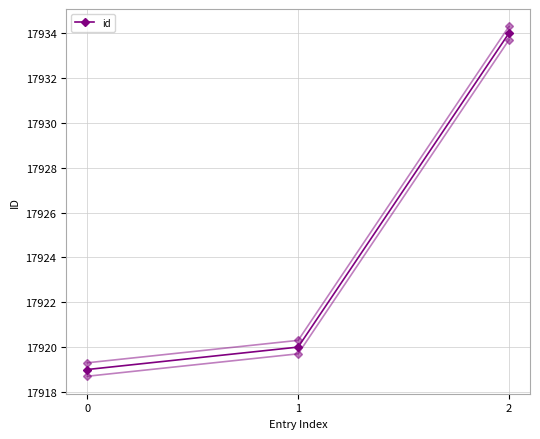

Reading left to right, what are all the values shown in this chart?

17919	17920	17934